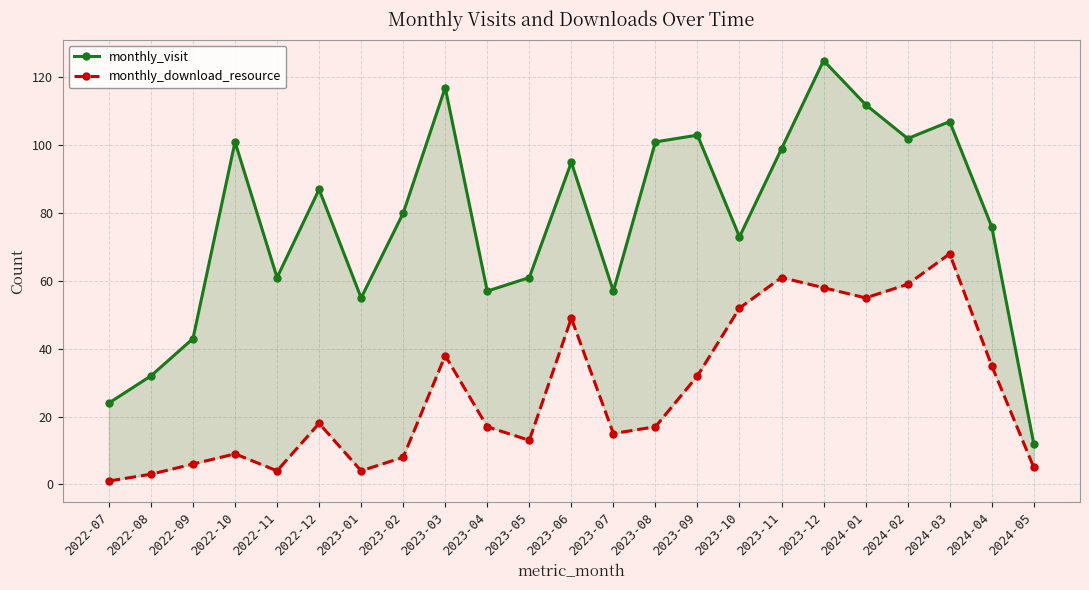

At which category does monthly_download_resource reach its first local peak?

2022-10